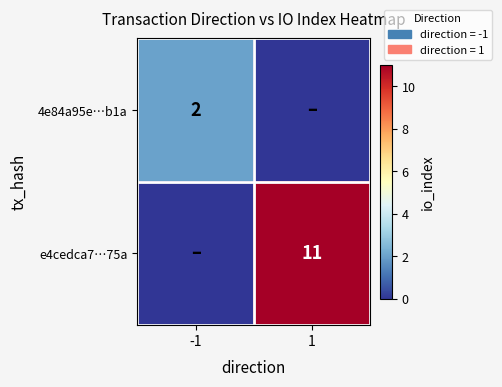

True or false: 4e84a95e…b1a has a value of 1 at -1.

False